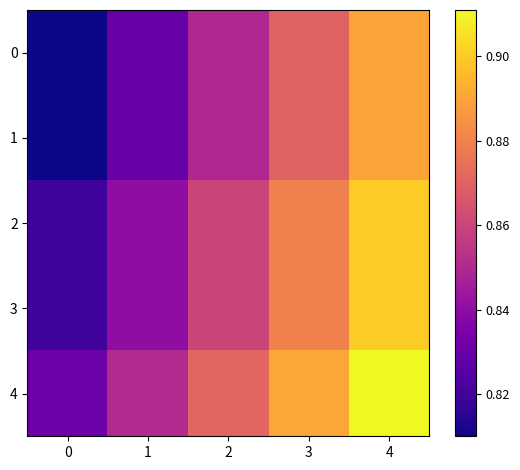

How many distinct data groups are displayed?

5